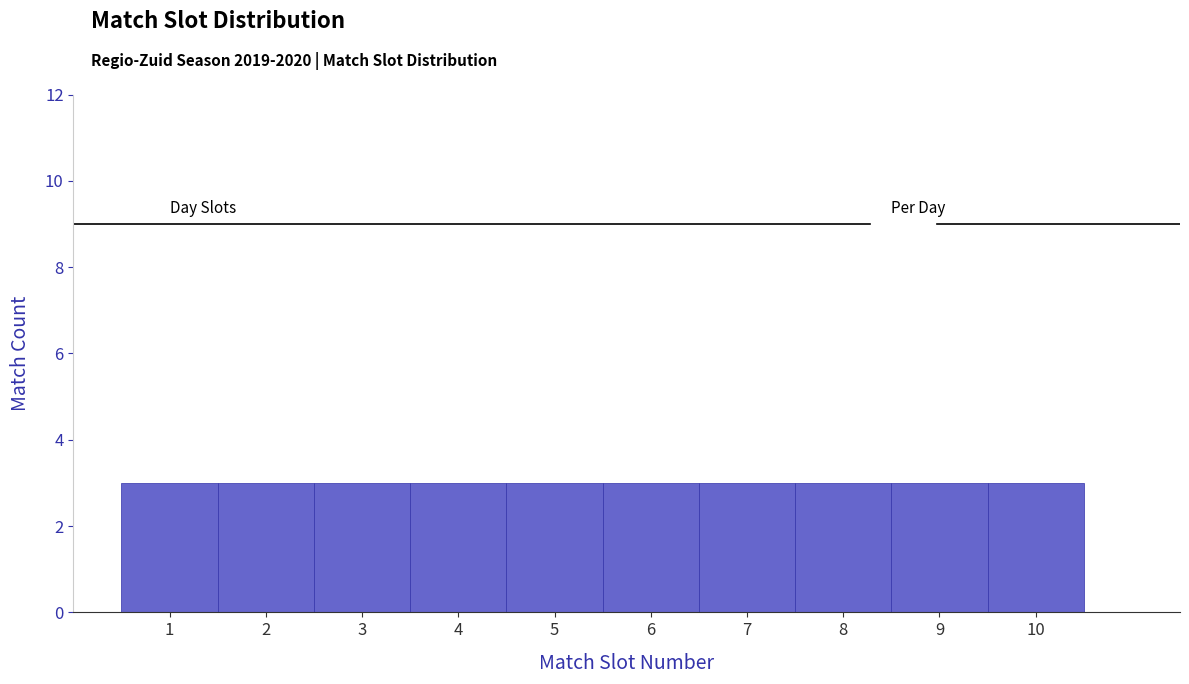

Reading left to right, transcribe this chart: for each bar, give the range it covers on the x-axis and its height. The values are not printed on the chart, so give them approximately, as read against the axis.

0.5 to 1.5: 3
1.5 to 2.5: 3
2.5 to 3.5: 3
3.5 to 4.5: 3
4.5 to 5.5: 3
5.5 to 6.5: 3
6.5 to 7.5: 3
7.5 to 8.5: 3
8.5 to 9.5: 3
9.5 to 10.5: 3